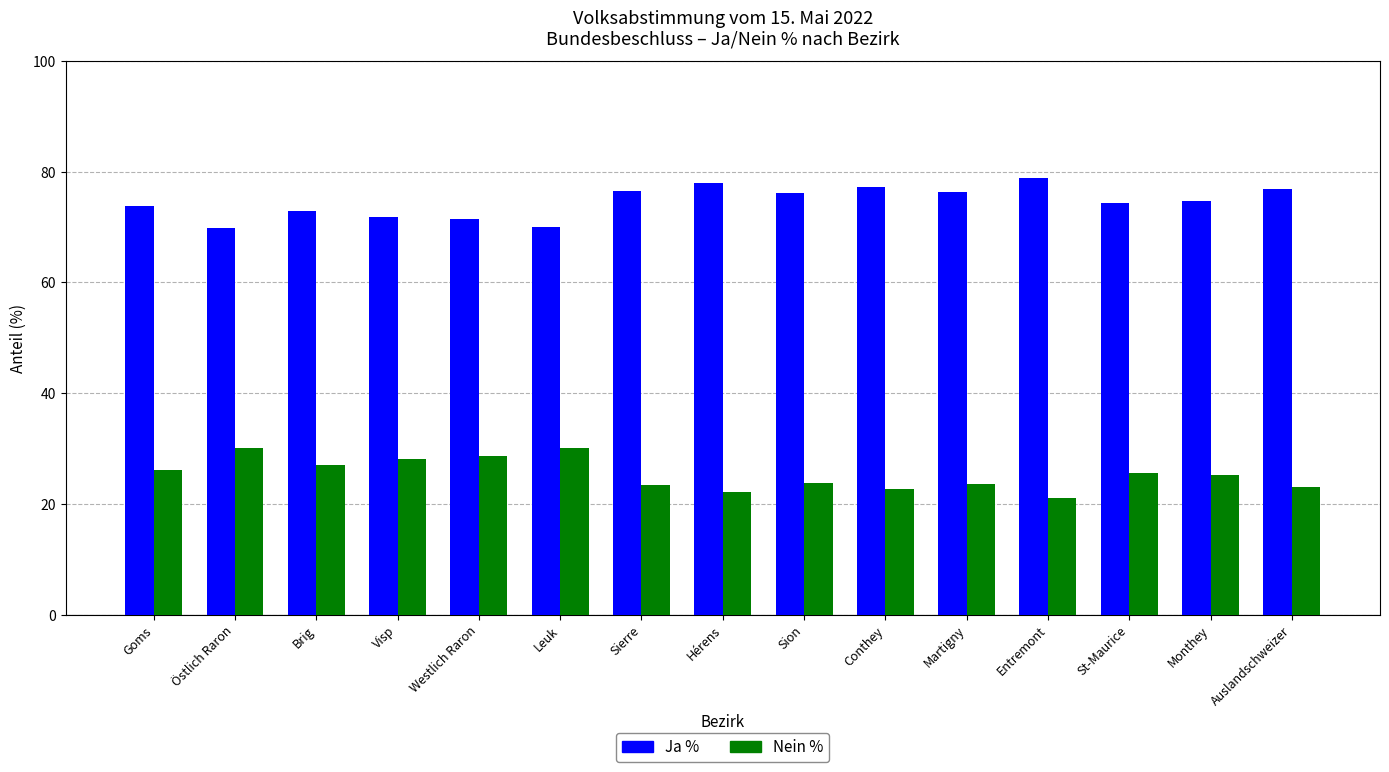

What is the difference between the highest and lowest values at Östlich Raron?

39.8